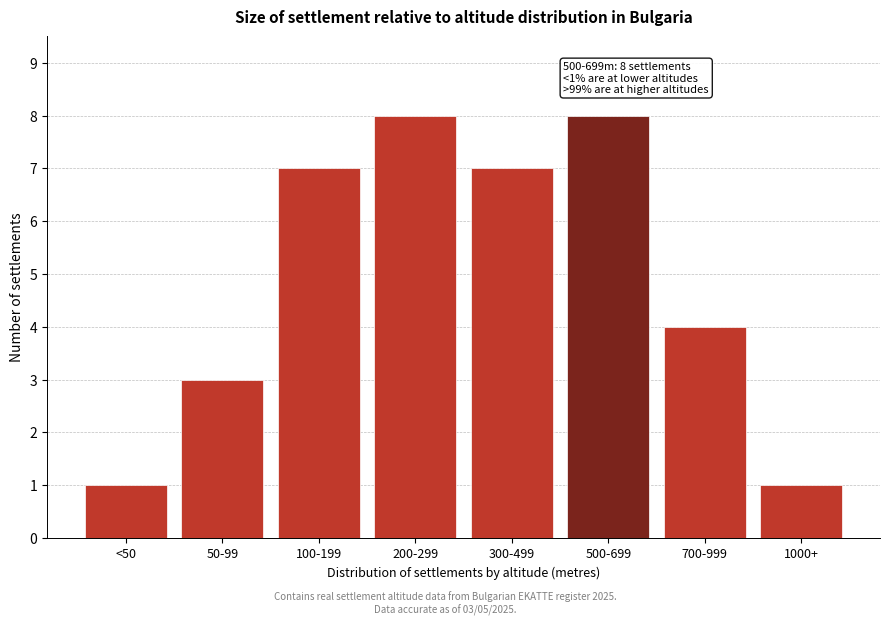

Reading left to right, transcribe all the data shown in this chart.

1	3	7	8	7	8	4	1